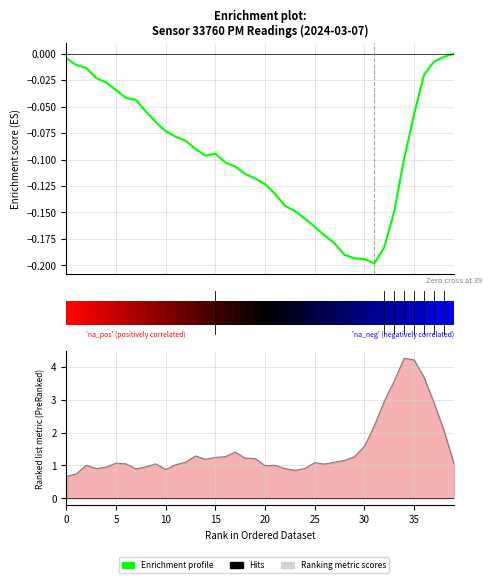

How many positive values are there?

1